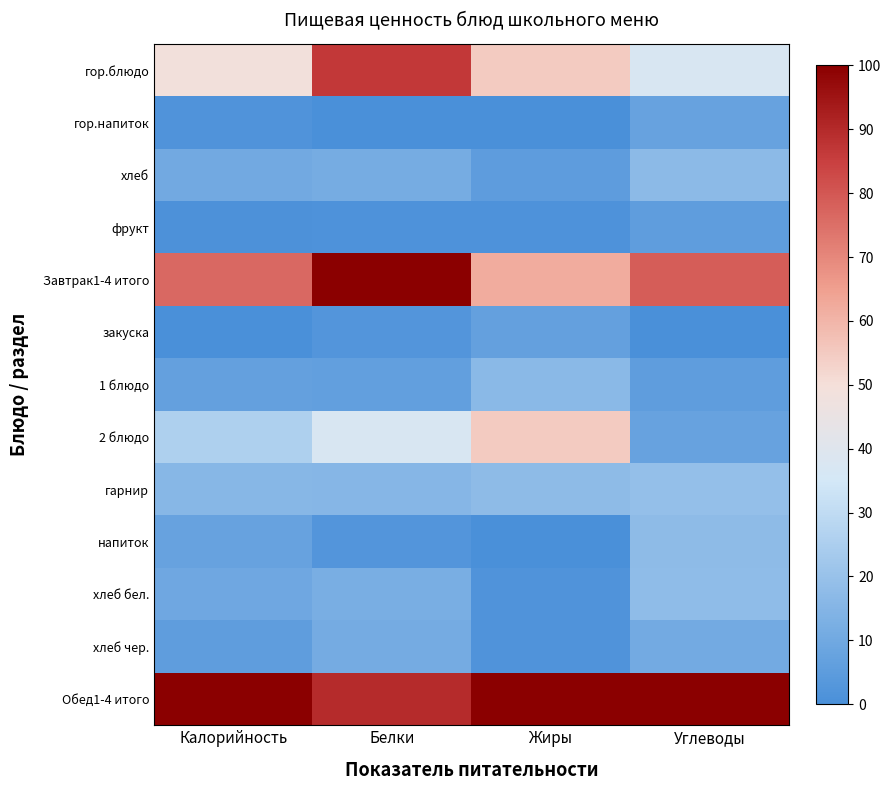

Rank the series by their maximum value, from highest to lowest.

Завтрак1-4 итого, Обед1-4 итого, гор.блюдо, 2 блюдо, гарнир, хлеб бел., напиток, хлеб, 1 блюдо, хлеб чер., гор.напиток, закуска, фрукт